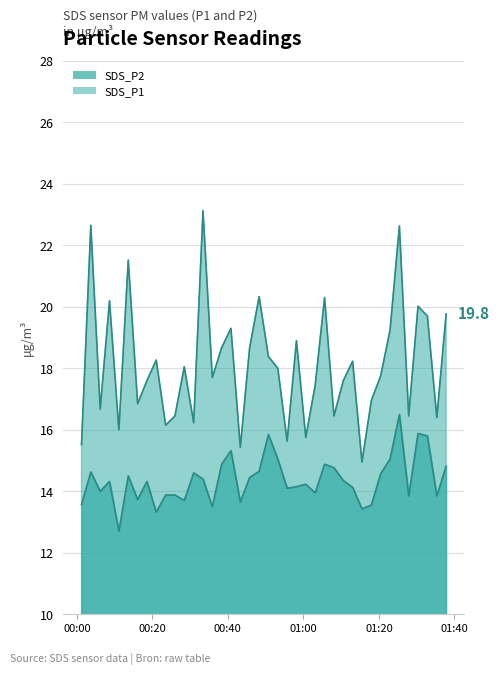

What is the greatest value displayed?

23.1